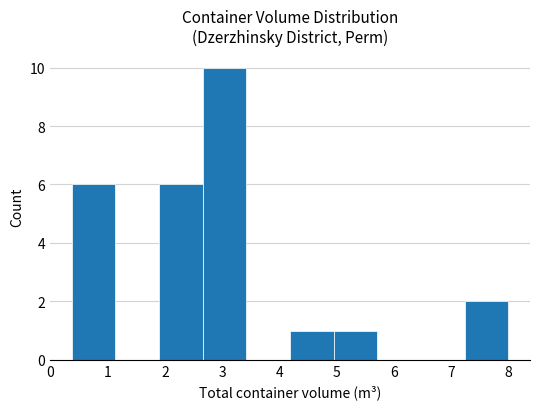

Reading left to right, list every bar in this chart as the range it spans on the x-axis followed by its height. Neither the bar edges nor the heights are printed on the chart, so give them approximately, as read against the axes.

0.4 to 1.1: 6
1.1 to 1.9: 0
1.9 to 2.7: 6
2.7 to 3.4: 10
3.4 to 4.2: 0
4.2 to 4.9: 1
4.9 to 5.7: 1
5.7 to 6.5: 0
6.5 to 7.2: 0
7.2 to 8.0: 2